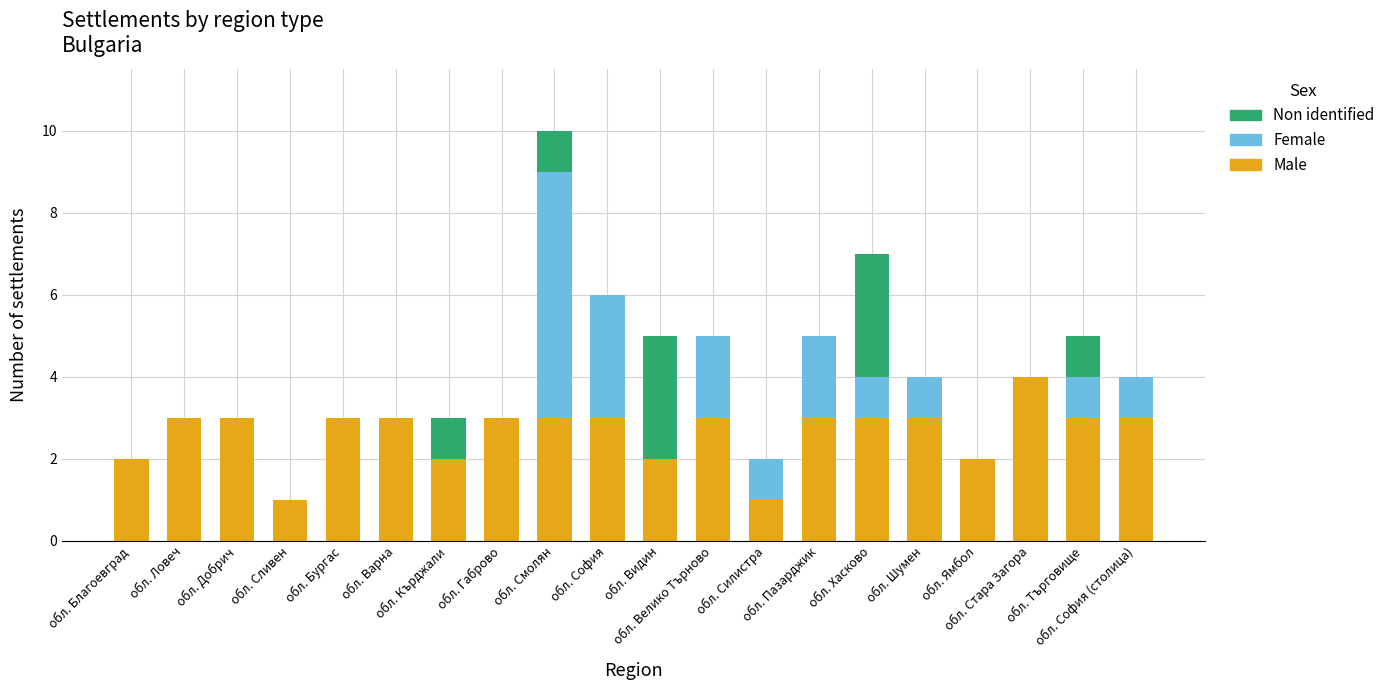

What is the maximum value for Male?

4